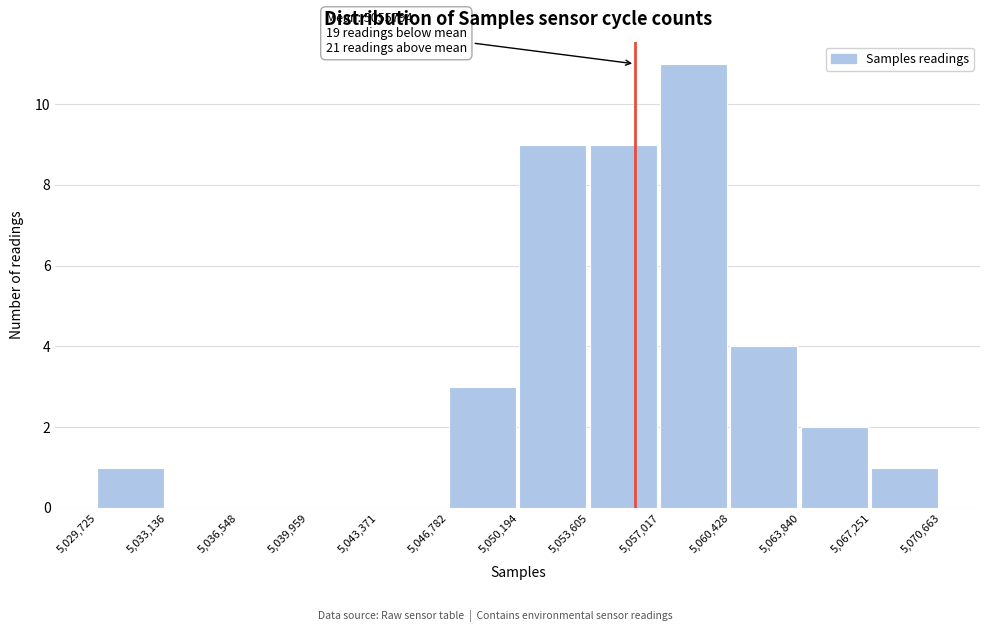

Over which range of the x-axis is the bar tallest?

5,057,017 to 5,060,428